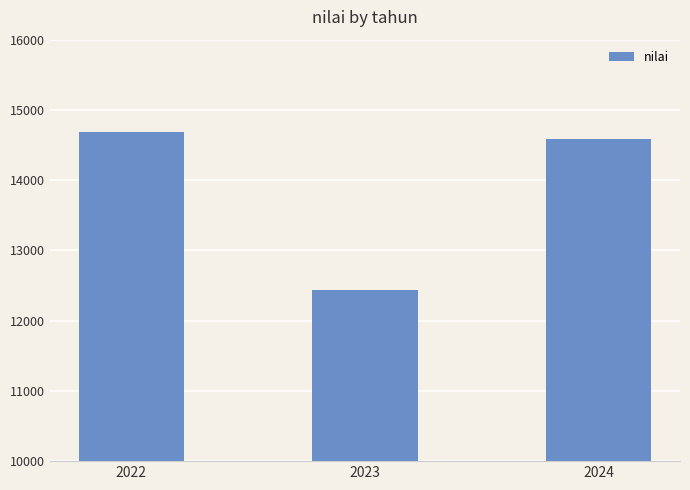

What is the difference between the values at 2023 and 2024?

2145.4